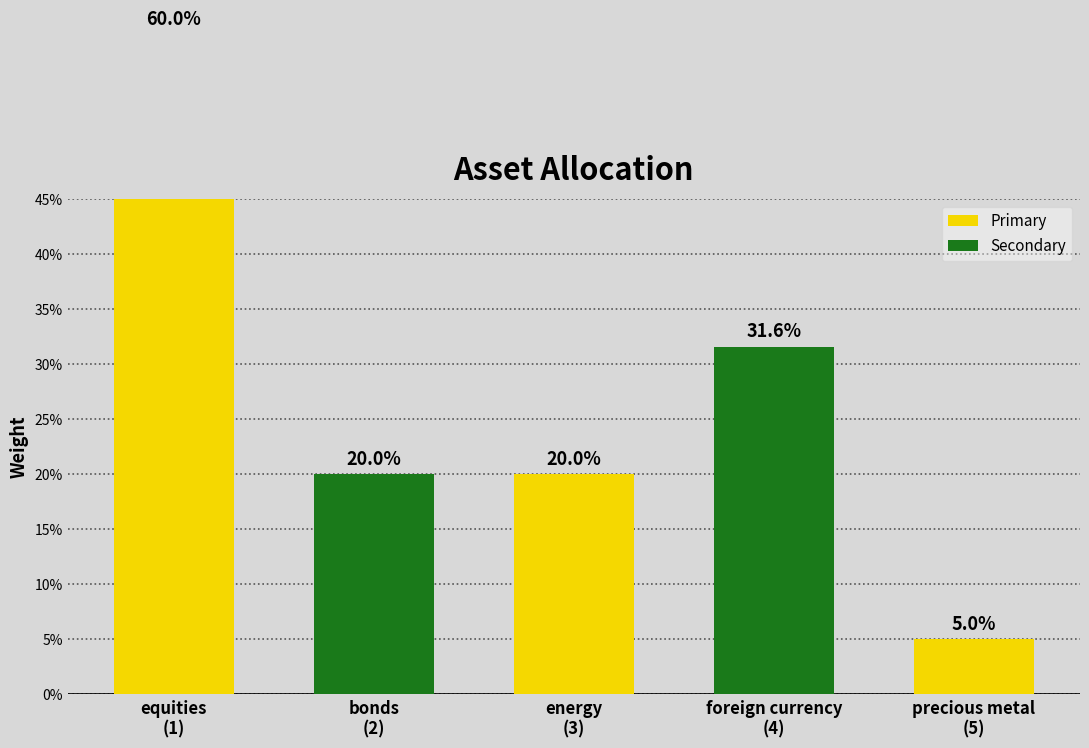

What is the label of the 5th bar from the right?

equities
(1)